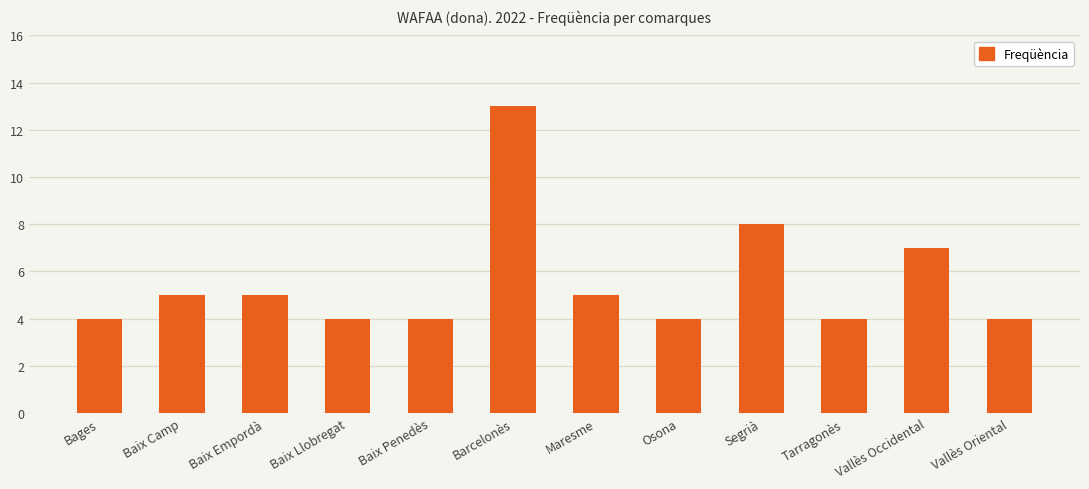

What is the label of the 7th bar from the right?

Barcelonès